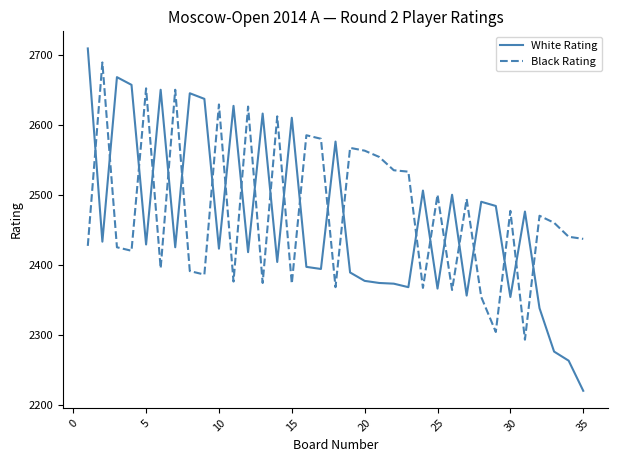

What is the maximum value for Black Rating?

2690